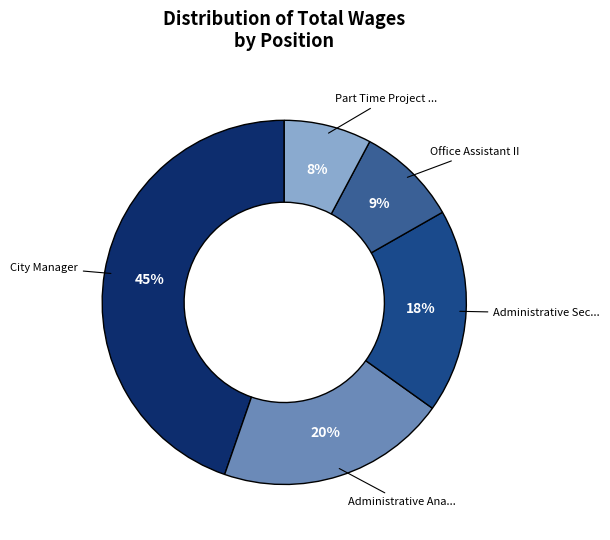

To the nearest percent, what is the difference between the largest and smallest slice percentages?

37%